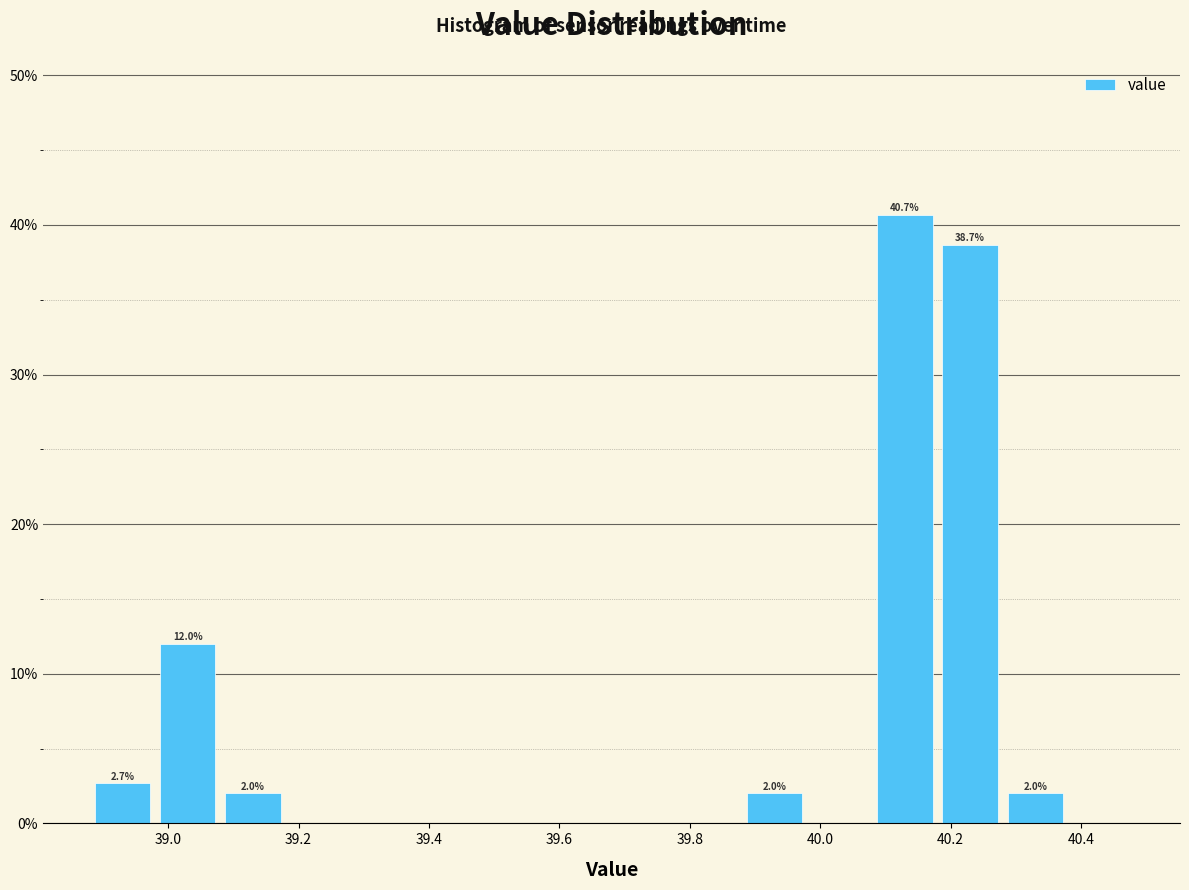

Which range on the x-axis has the tallest bar?

40.08 to 40.18